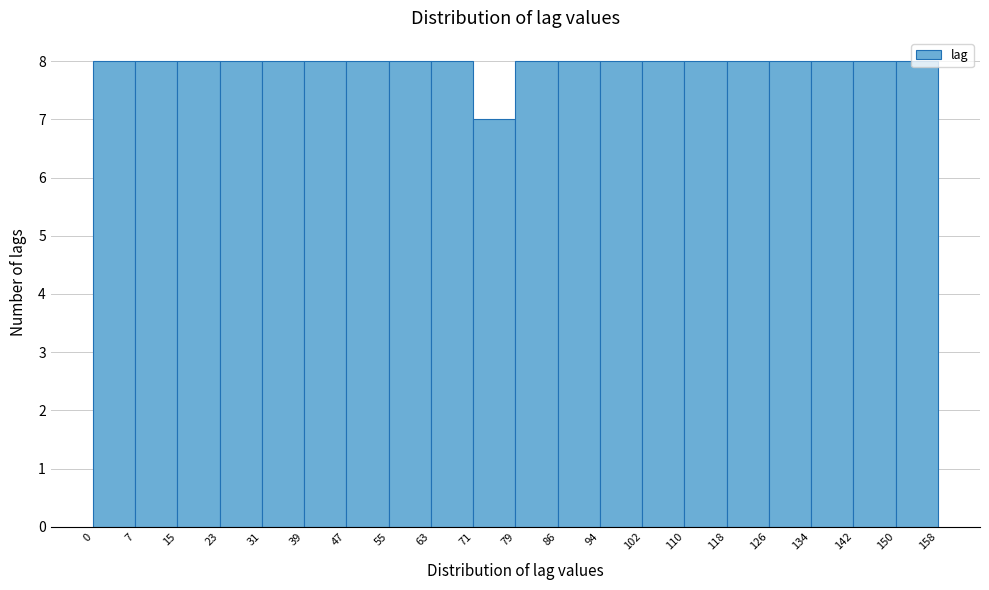

What is the height of the bar covering 7 to 15 on the x-axis? The values are not printed on the chart, so give them approximately, as read against the axis.

8